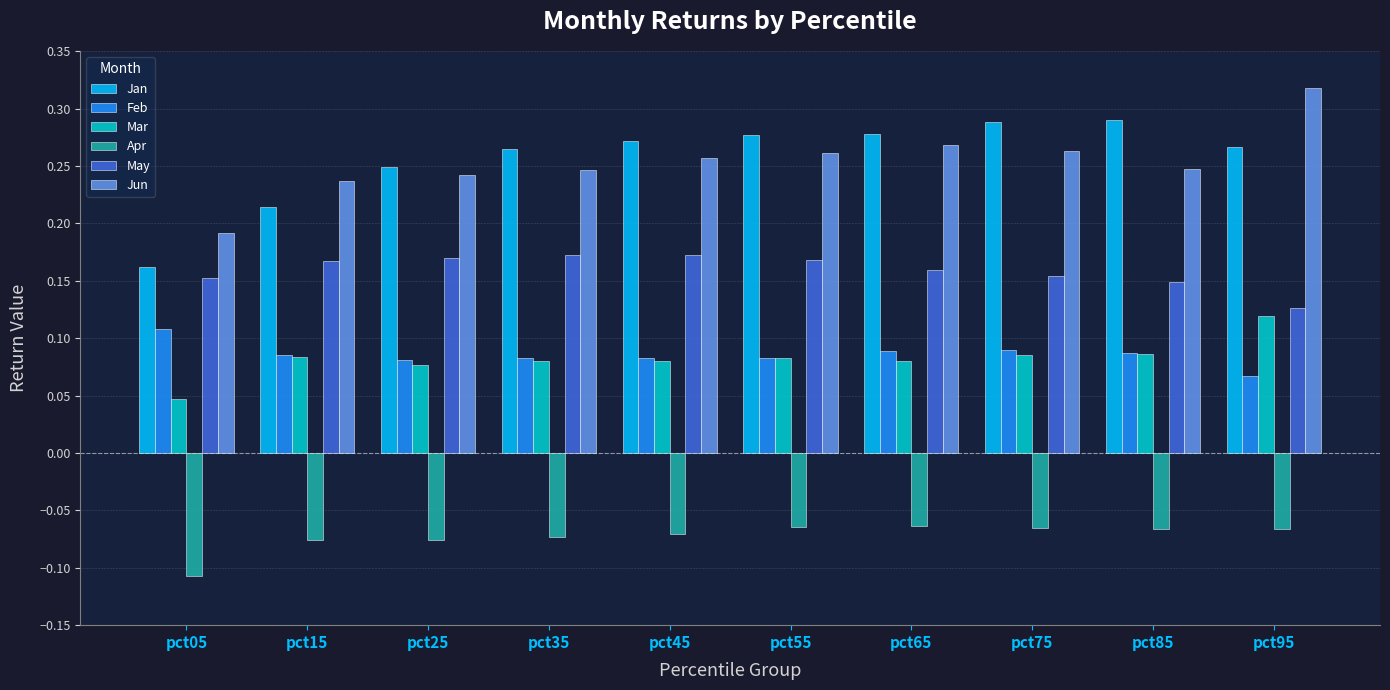

The May series shows 0.0 at pct45. True or false?

False